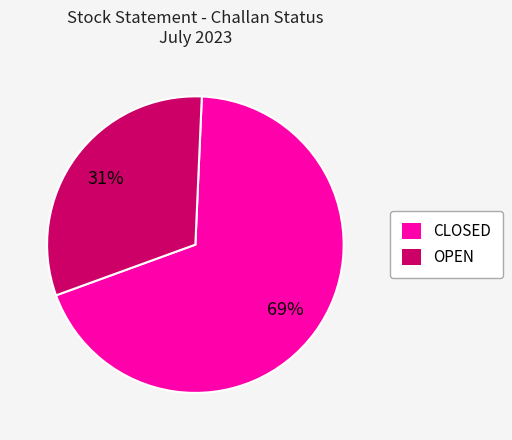

Count the number of slices in the pie.

2